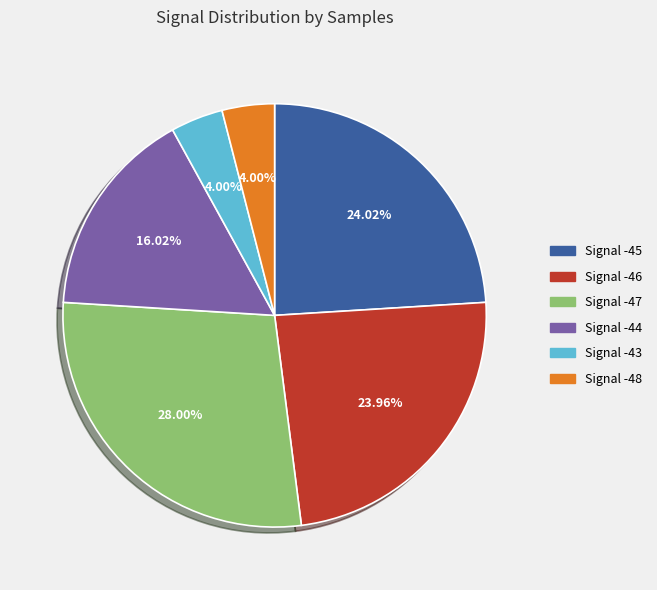

Is there a majority slice in this chart?

No